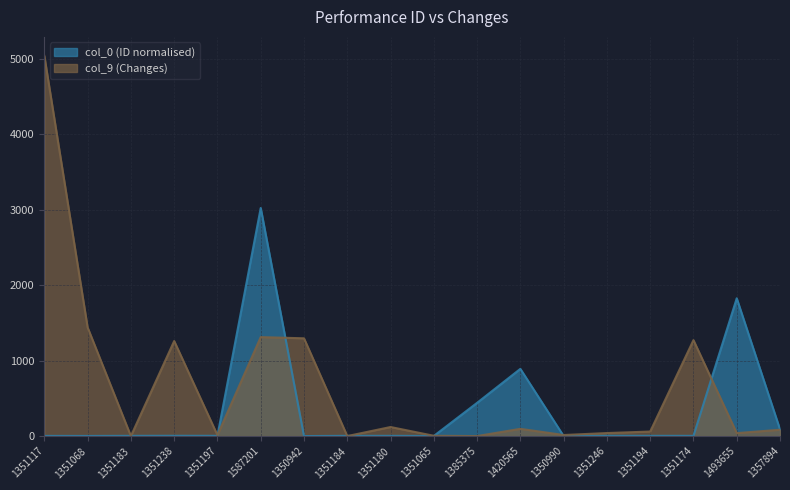

The col_0 series shows 1.5 at 1351117. True or false?

False